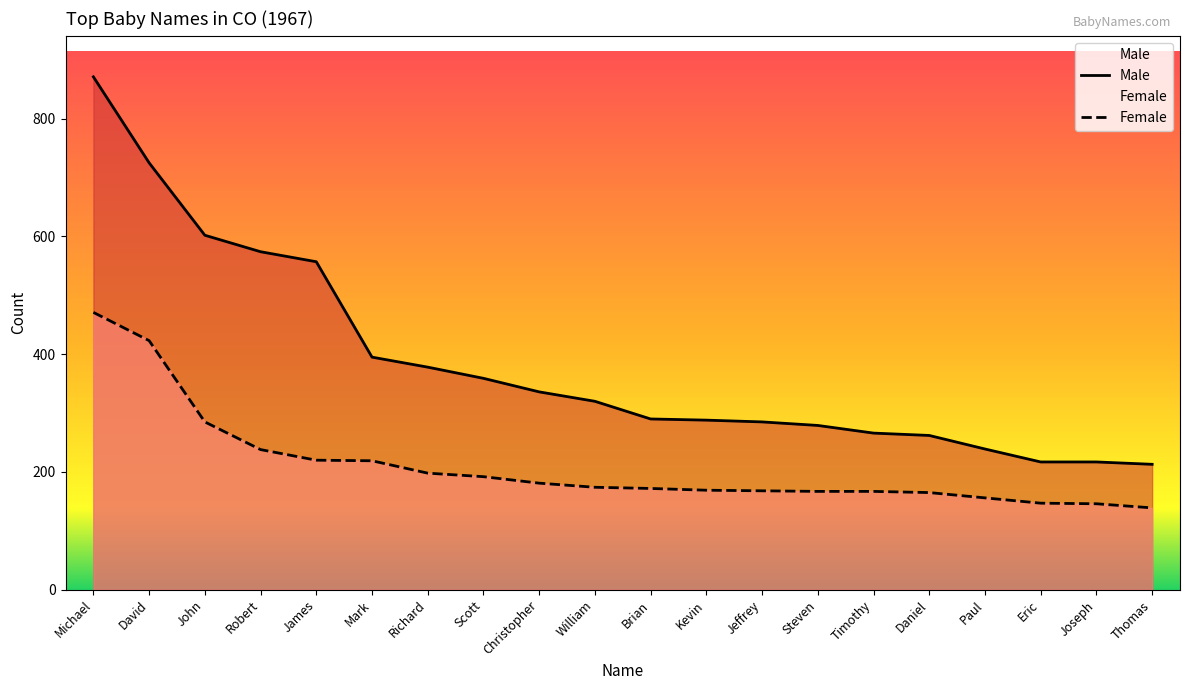

What is the sum of all Male values?

7673